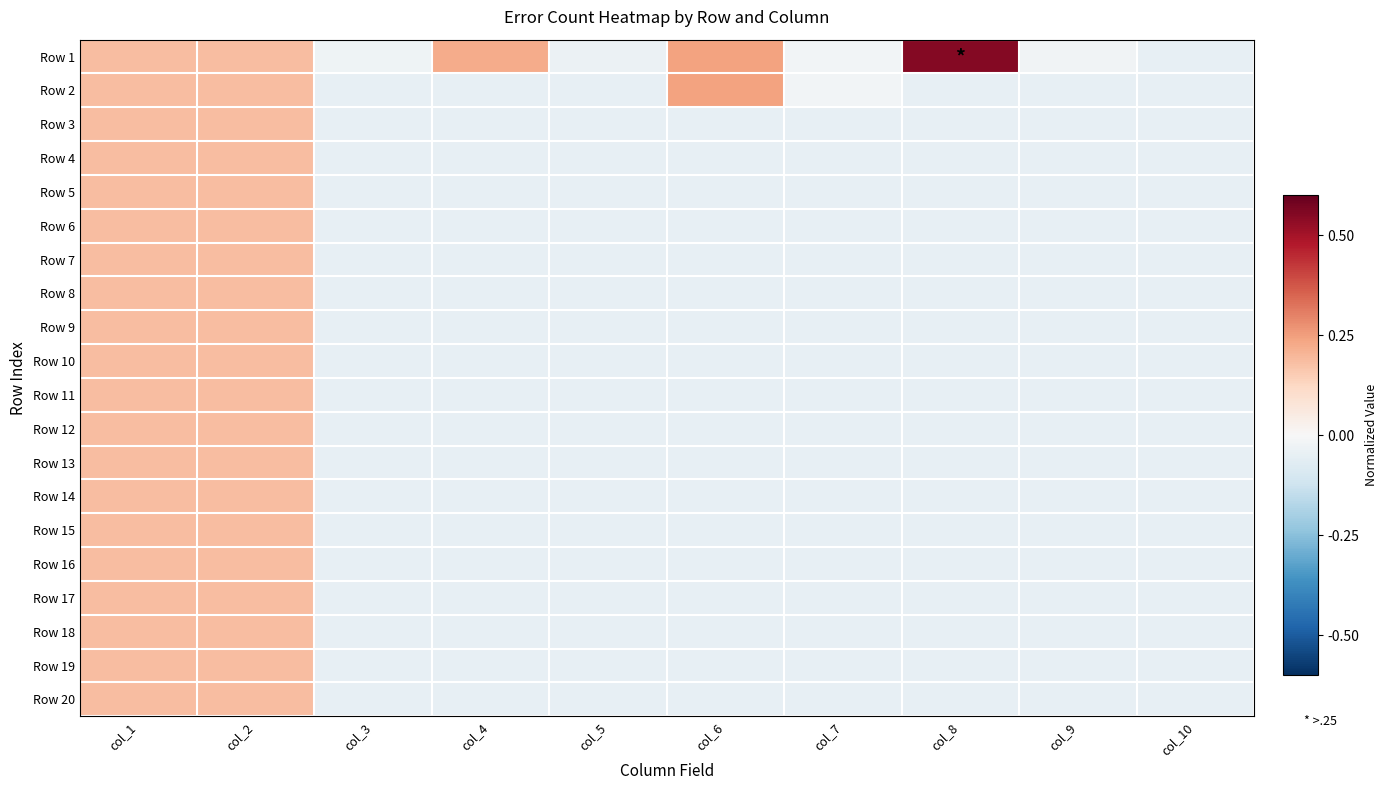

How many categories are shown in the chart?

10